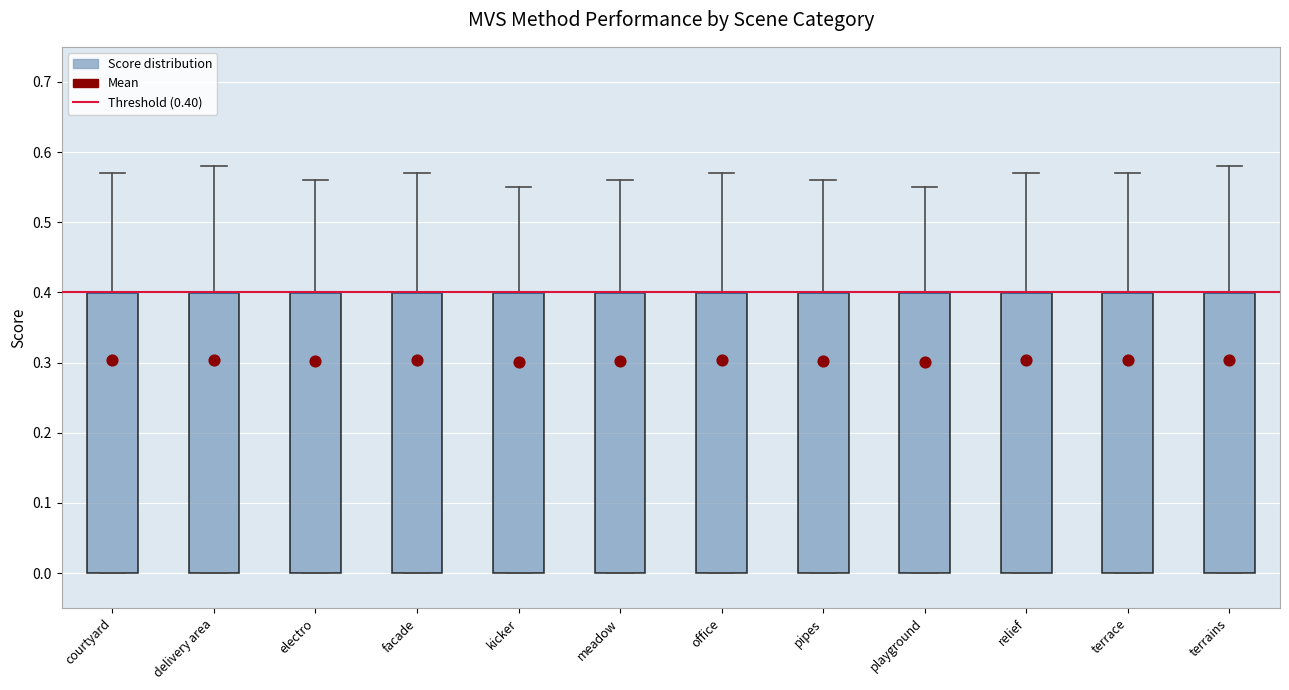

Reading left to right, transcribe this box plot: for each box, give where its median line is, the range the box spans, and where its two whiskers end, as read against the y-axis. The values are not printed on the chart, so give them approximately, as read against the axis.

courtyard: median 0.40 (drawn on the box's upper edge), box 0.00 to 0.40, whiskers 0.00 to 0.57
delivery area: median 0.40 (drawn on the box's upper edge), box 0.00 to 0.40, whiskers 0.00 to 0.58
electro: median 0.40 (drawn on the box's upper edge), box 0.00 to 0.40, whiskers 0.00 to 0.56
facade: median 0.40 (drawn on the box's upper edge), box 0.00 to 0.40, whiskers 0.00 to 0.57
kicker: median 0.40 (drawn on the box's upper edge), box 0.00 to 0.40, whiskers 0.00 to 0.55
meadow: median 0.40 (drawn on the box's upper edge), box 0.00 to 0.40, whiskers 0.00 to 0.56
office: median 0.40 (drawn on the box's upper edge), box 0.00 to 0.40, whiskers 0.00 to 0.57
pipes: median 0.40 (drawn on the box's upper edge), box 0.00 to 0.40, whiskers 0.00 to 0.56
playground: median 0.40 (drawn on the box's upper edge), box 0.00 to 0.40, whiskers 0.00 to 0.55
relief: median 0.40 (drawn on the box's upper edge), box 0.00 to 0.40, whiskers 0.00 to 0.57
terrace: median 0.40 (drawn on the box's upper edge), box 0.00 to 0.40, whiskers 0.00 to 0.57
terrains: median 0.40 (drawn on the box's upper edge), box 0.00 to 0.40, whiskers 0.00 to 0.58